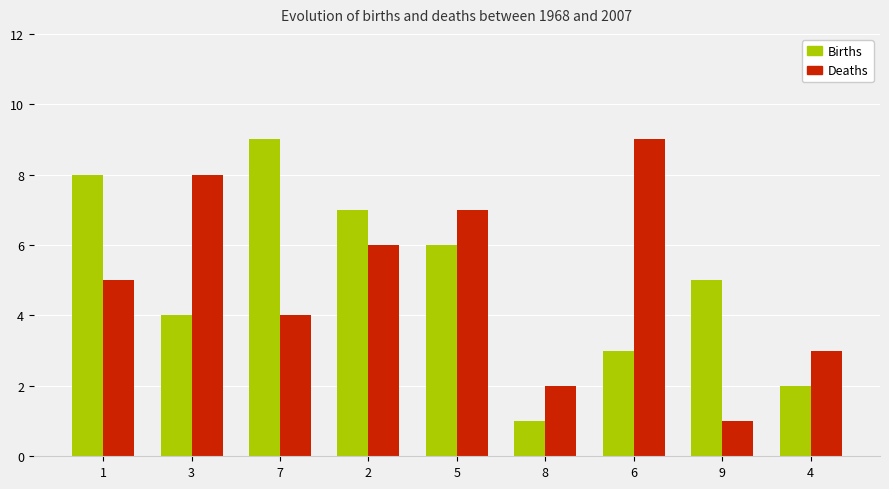

What is the sum of the Deaths values at 4 and 9?

4